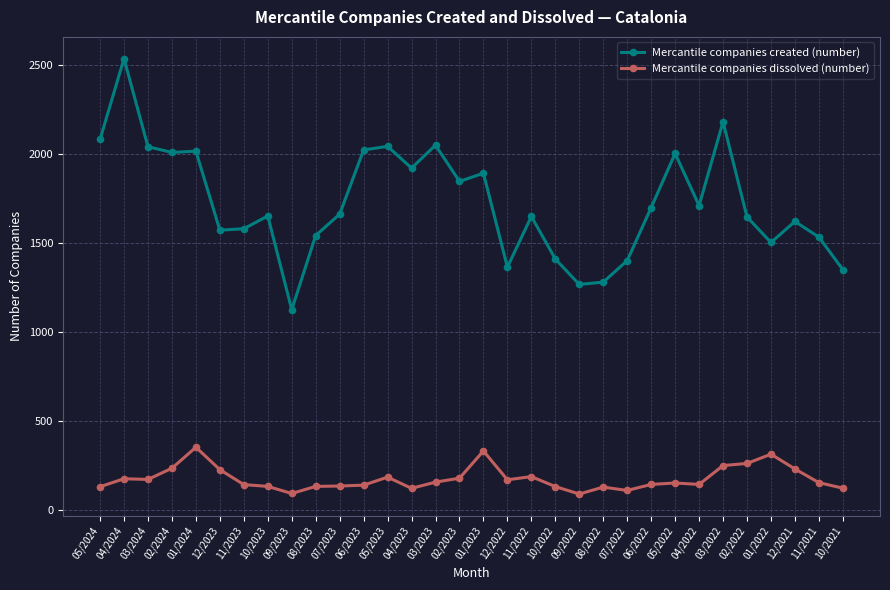

The value of Mercantile companies created (number) at 03/2024 is 2826. True or false?

False